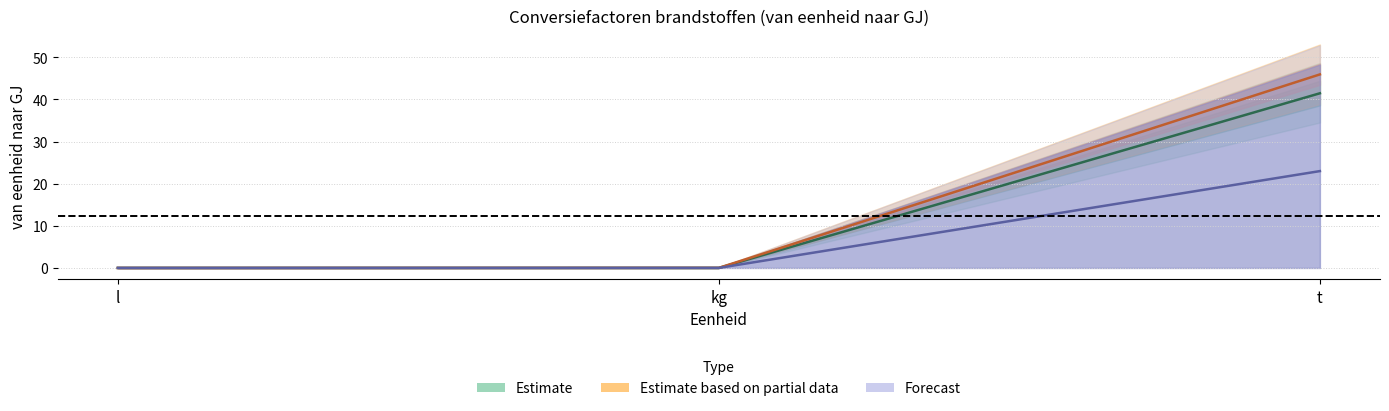

What is the difference between the Lichte stookolie values at t and l?

41.4